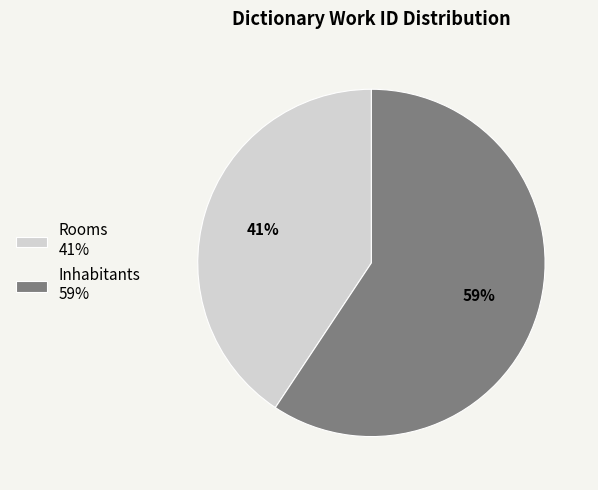

Is the sum of Rooms 41% and Inhabitants 59% greater than half?

Yes